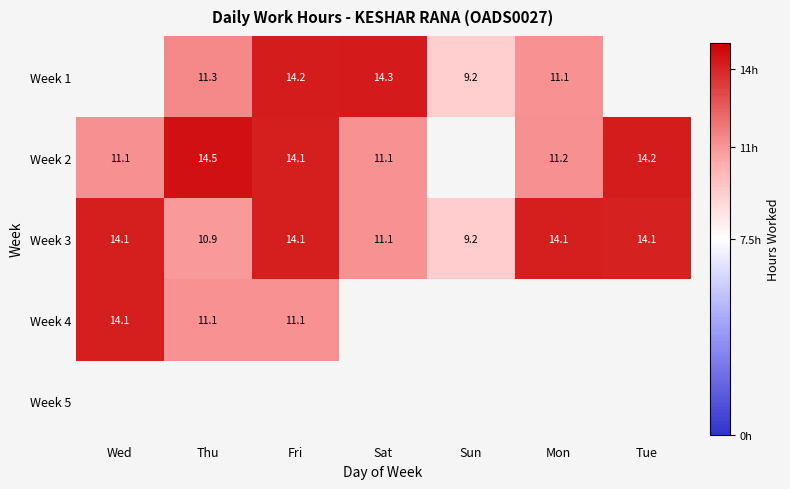

How many categories are shown in the chart?

7